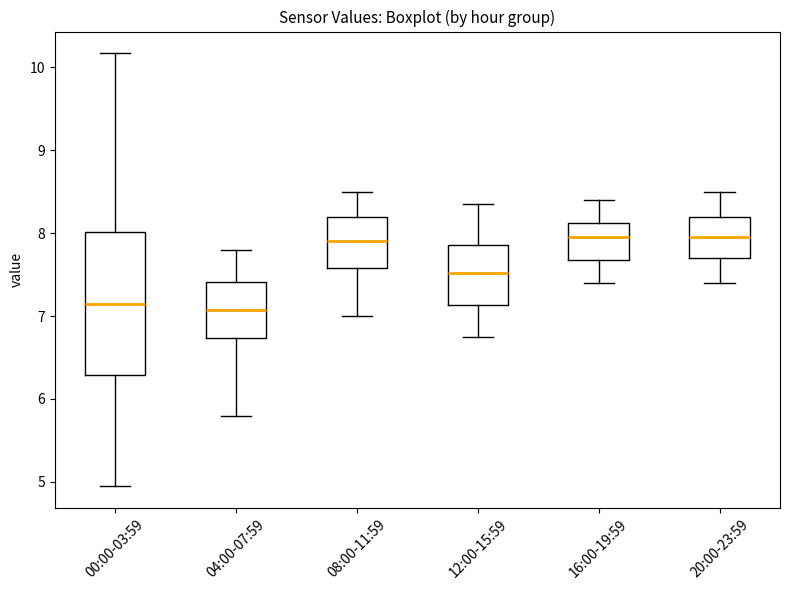

Where does the median line of the box for 04:00-07:59 sit on the y-axis? The values are not printed on the chart, so give them approximately, as read against the axis.

7.1